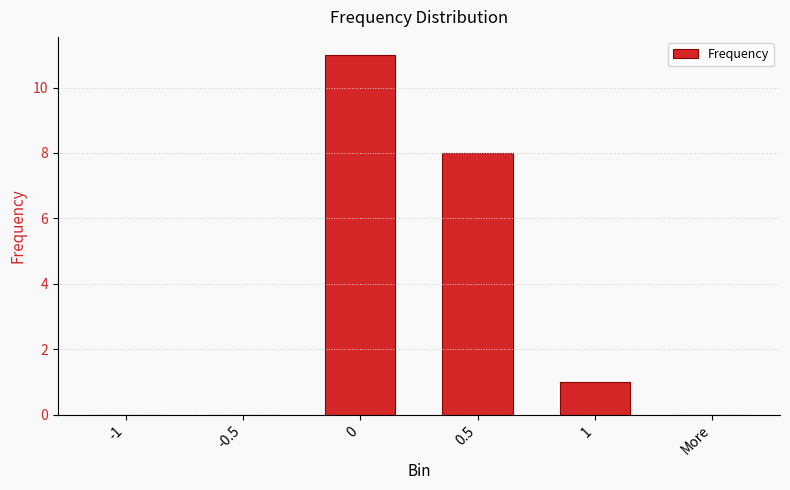

How many series are shown in this chart?

1